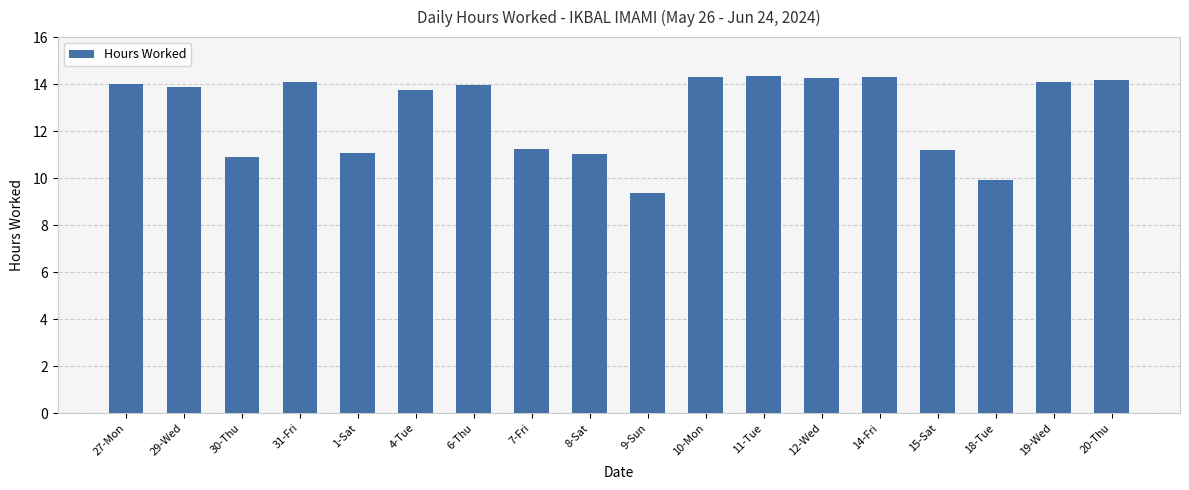

What is the value of the 17th bar from the left?

14.1